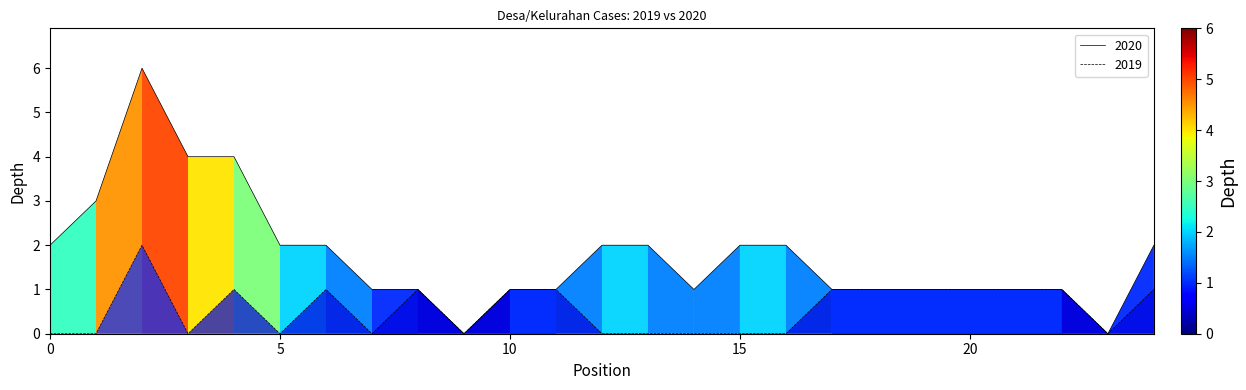

Rank the series by their average value, from highest to lowest.

2020, 2019